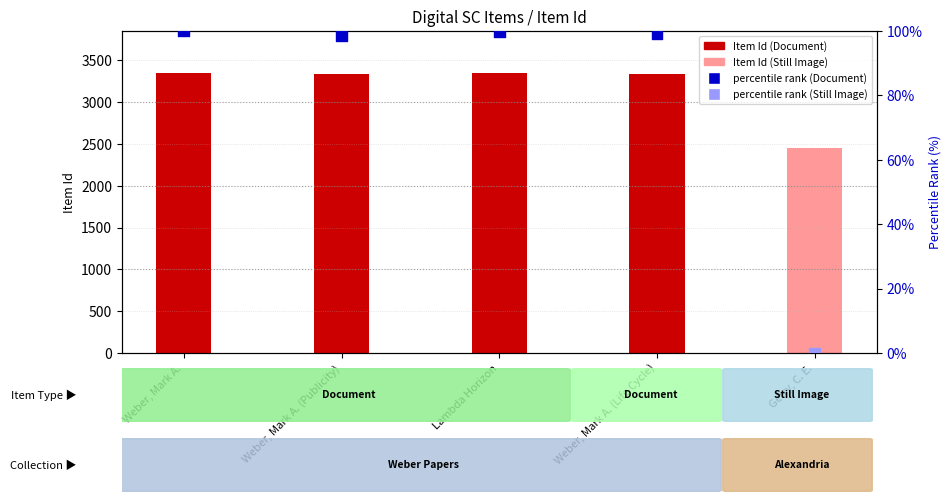

What is the total value across all series at Weber, Mark A.?

3448.0